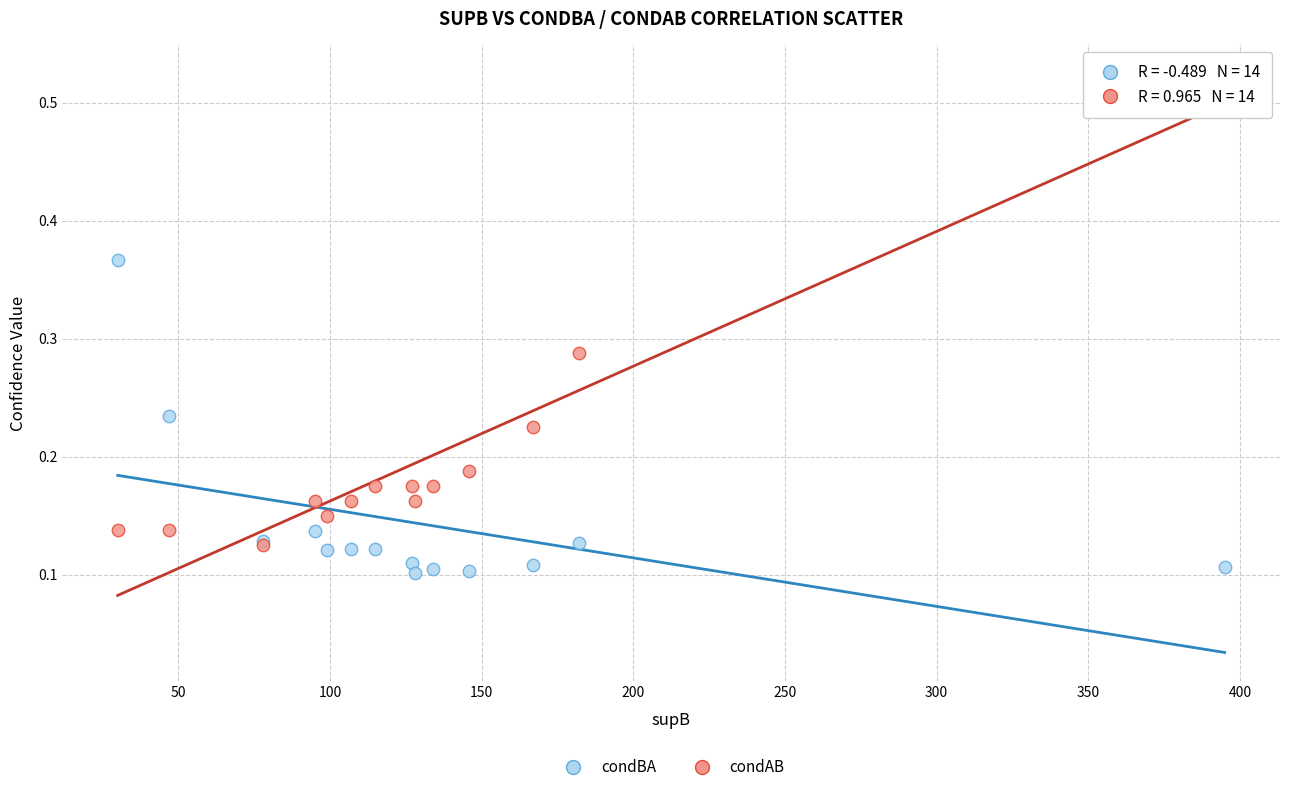

What are all the series names shown in the legend?

condBA, condAB